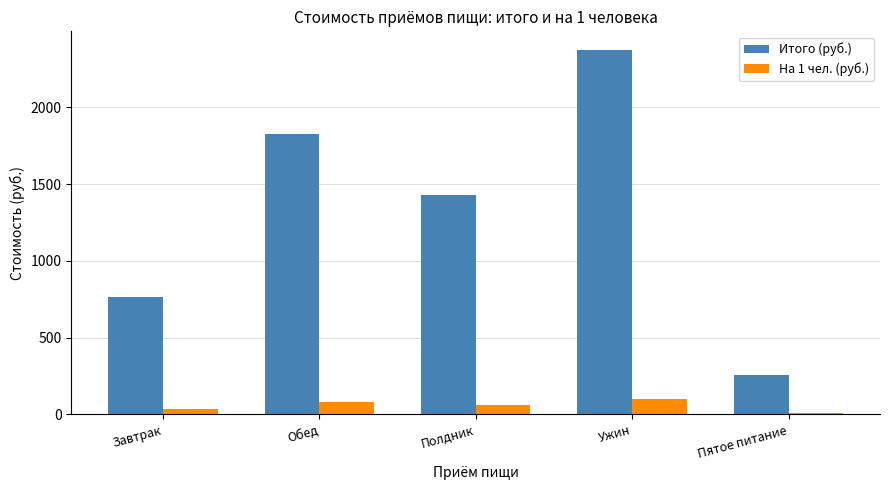

Between Завтрак and Обед, which series saw the biggest shift?

Итого (руб.)